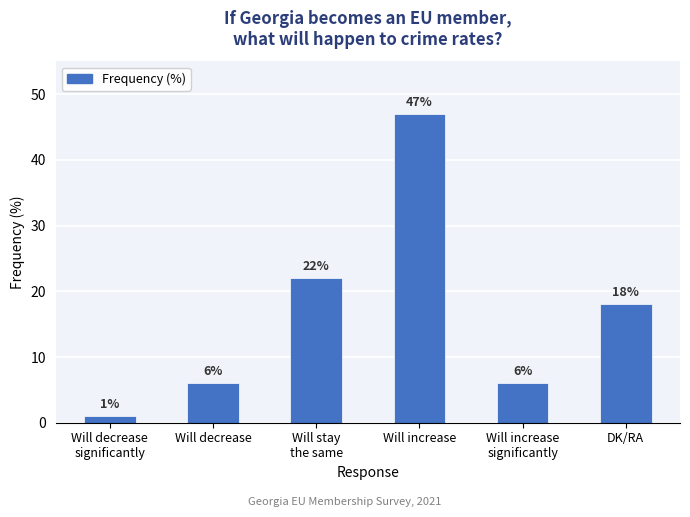

What is the average value?

17